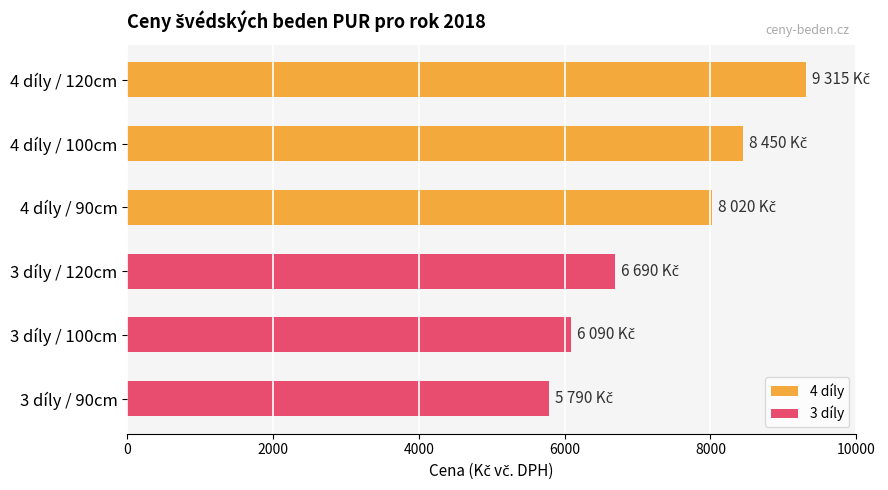

What is the sum of all values?

44355